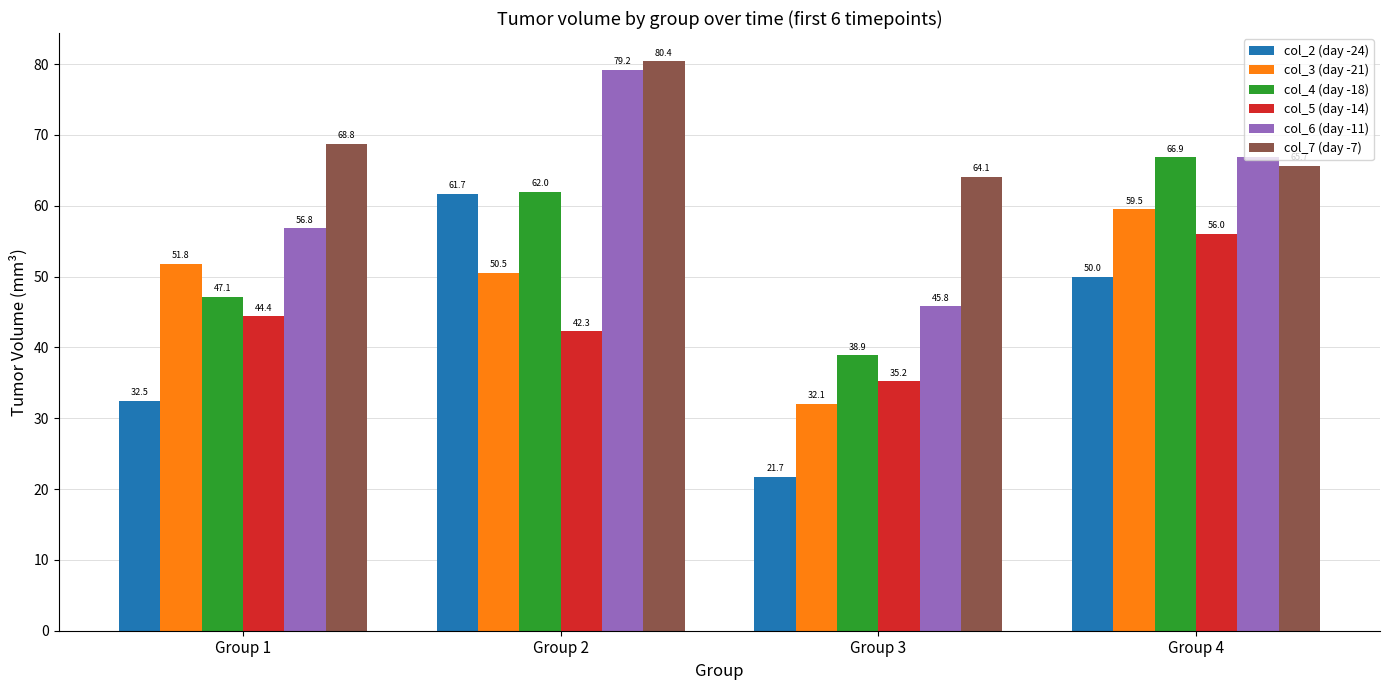

What is the value of the col_7 (day -7) bar at the 2nd from the left?

80.4